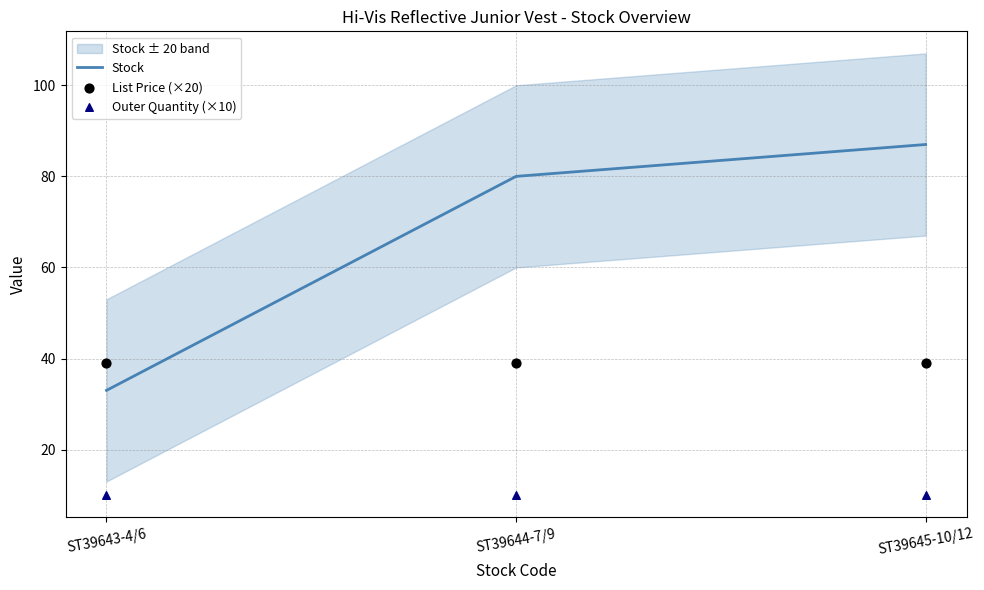

Which series has the widest spread of Y values?

Stock